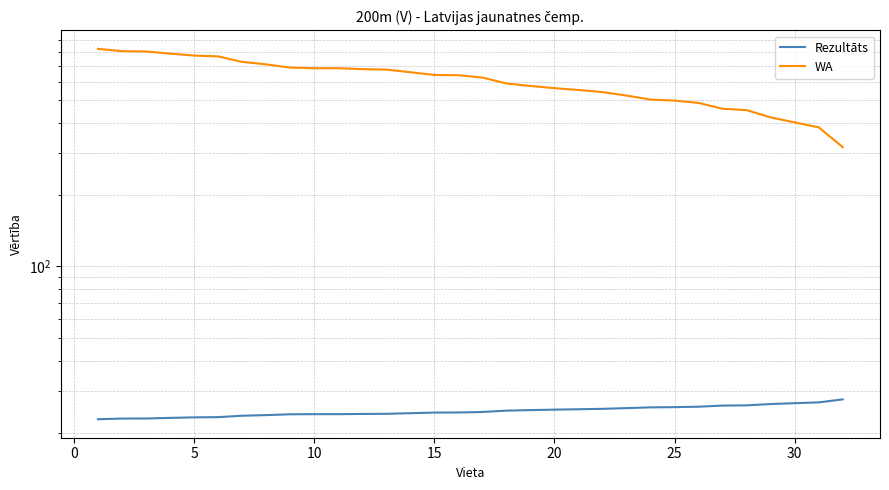

What are all the series names shown in the legend?

Rezultāts, WA